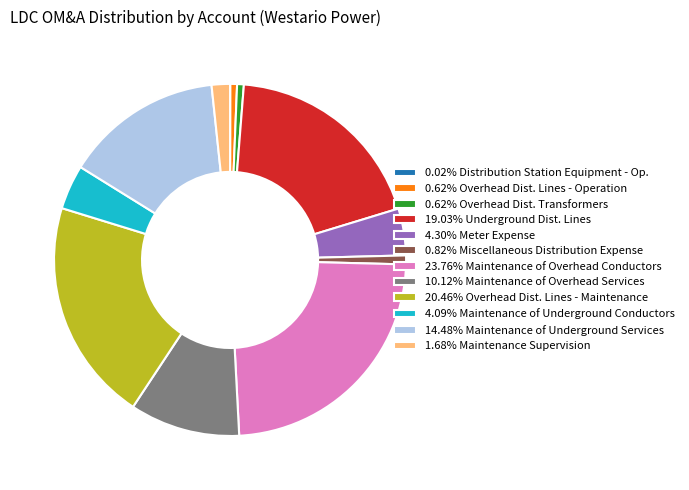

Does any single category account for the majority?

No